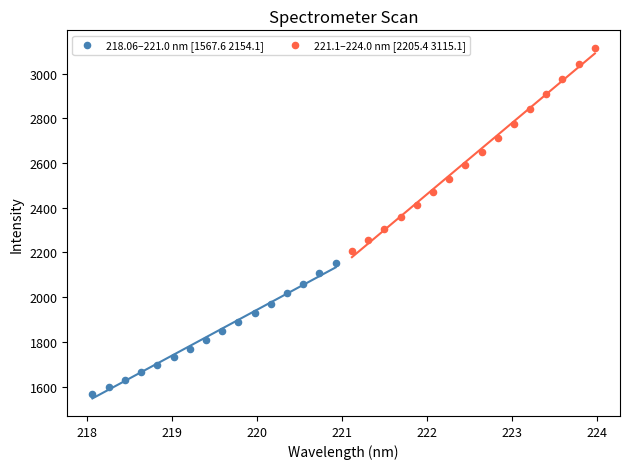

Which series has the widest spread of Y values?

221.1–224.0 nm [2205.4 3115.1]